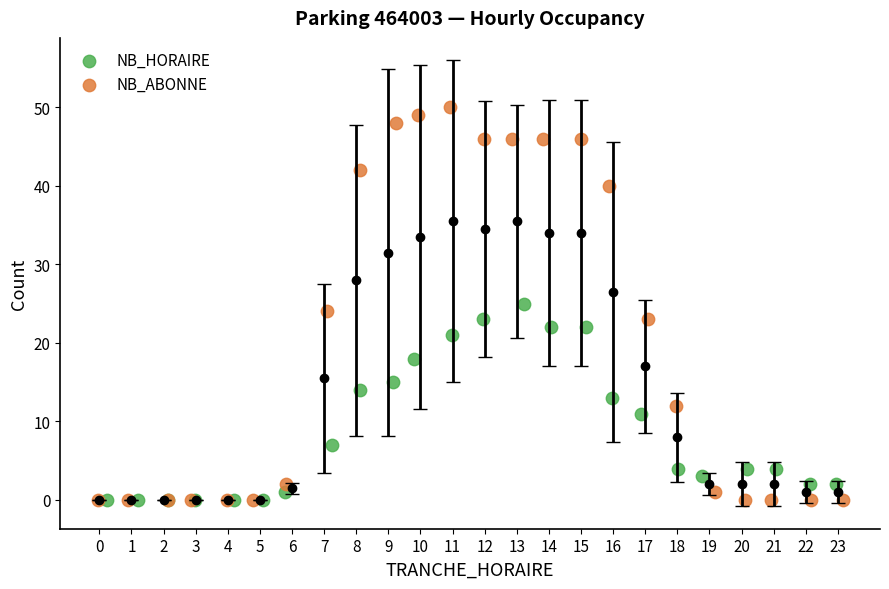

Which series has the largest Y range (max minus min)?

NB_ABONNE